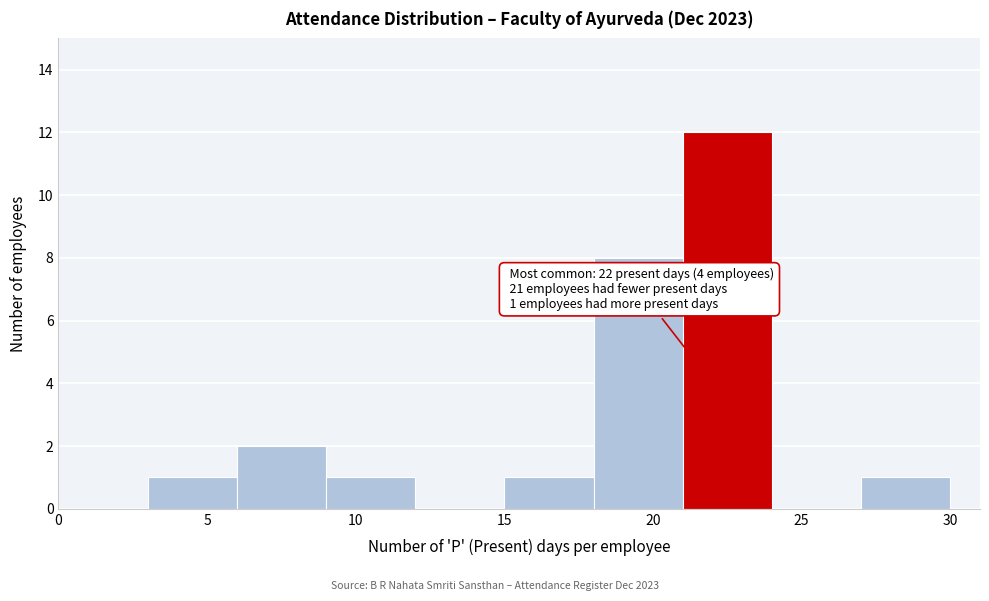

Over which range of the x-axis is the bar tallest?

21 to 24